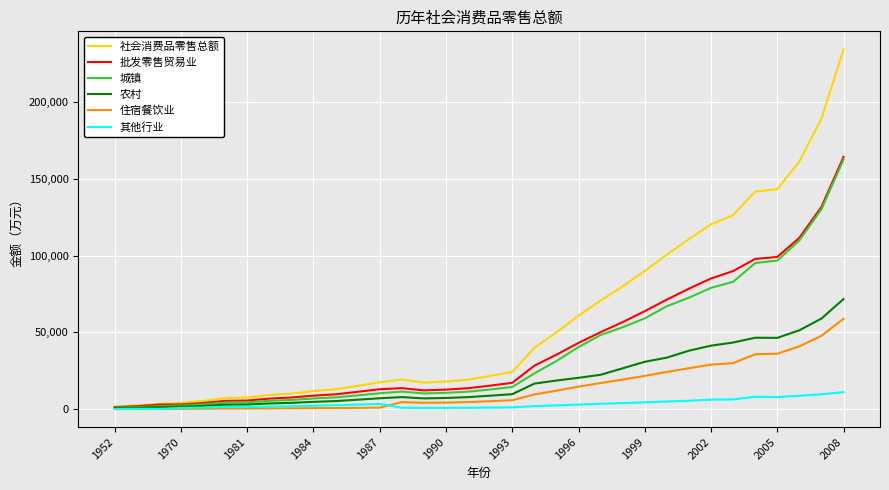

What is the maximum value for 农村?

71738